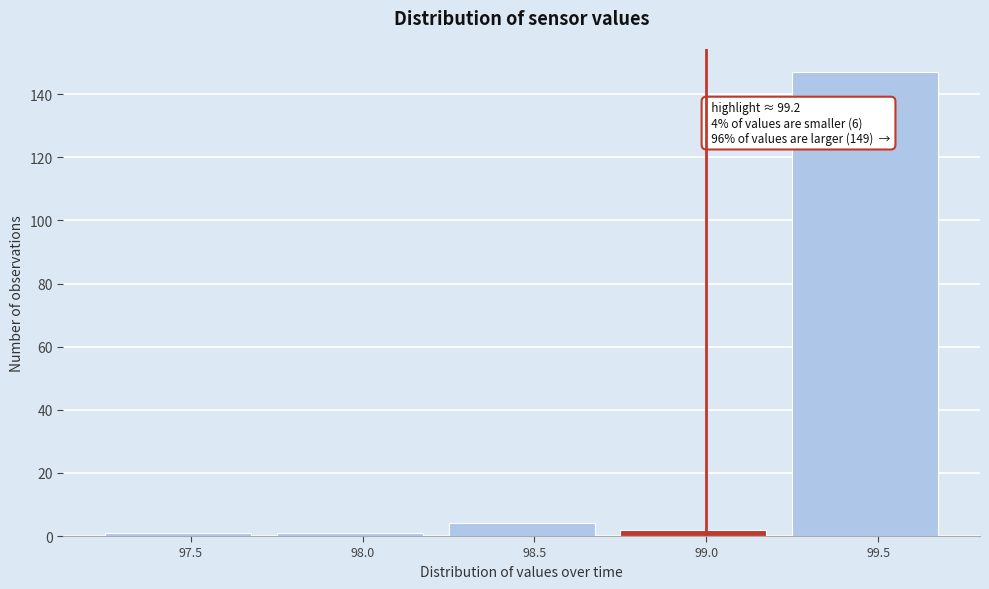

Reading left to right, what are all the values shown in this chart?

97.5=1	98.0=1	98.5=4	99.0=2	99.5=147